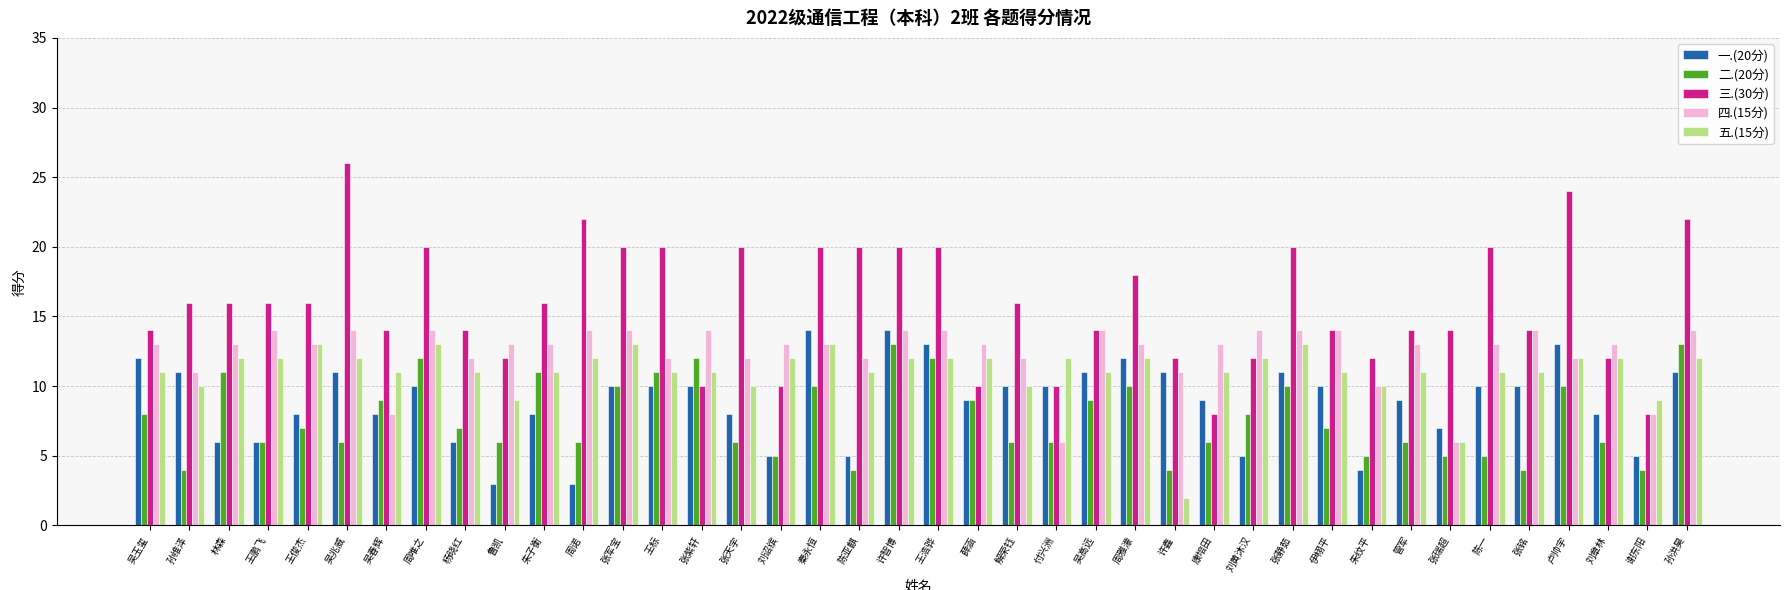

What is the minimum value for 三.(30分)?

8